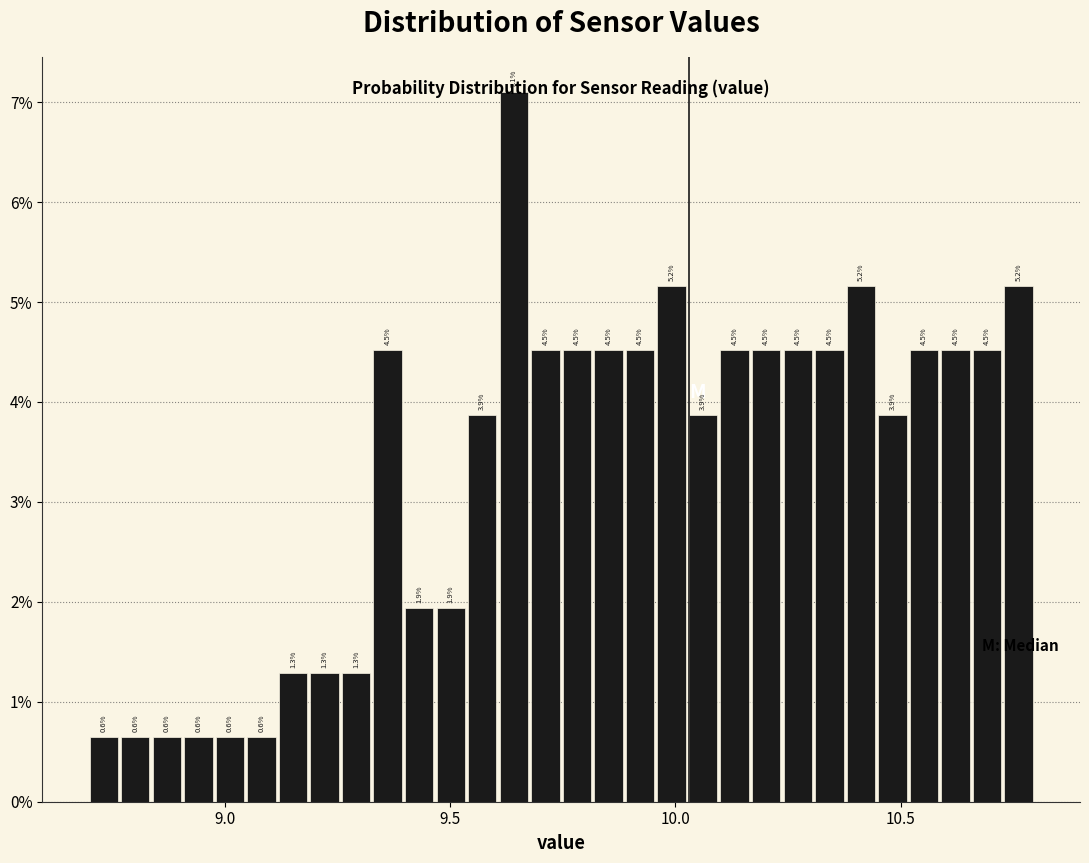

Read against the x-axis, roughly where is the centre of the tallest bar?

9.65